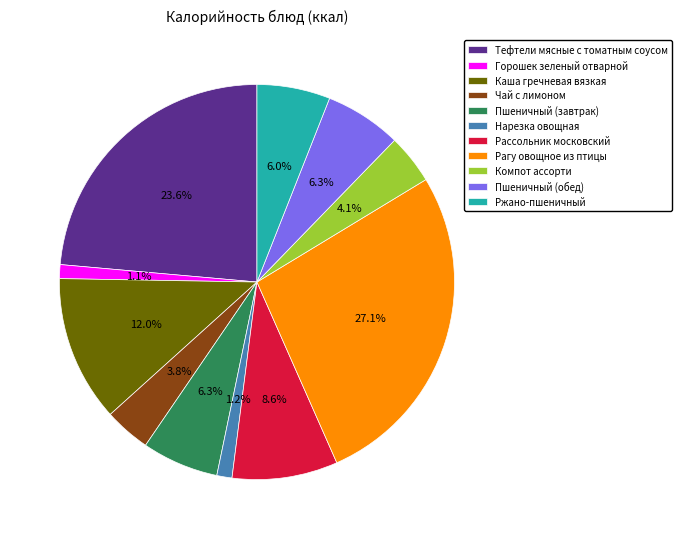

To the nearest percent, what is the combined percentage of Горошек зеленый отварной and Нарезка овощная?

2%